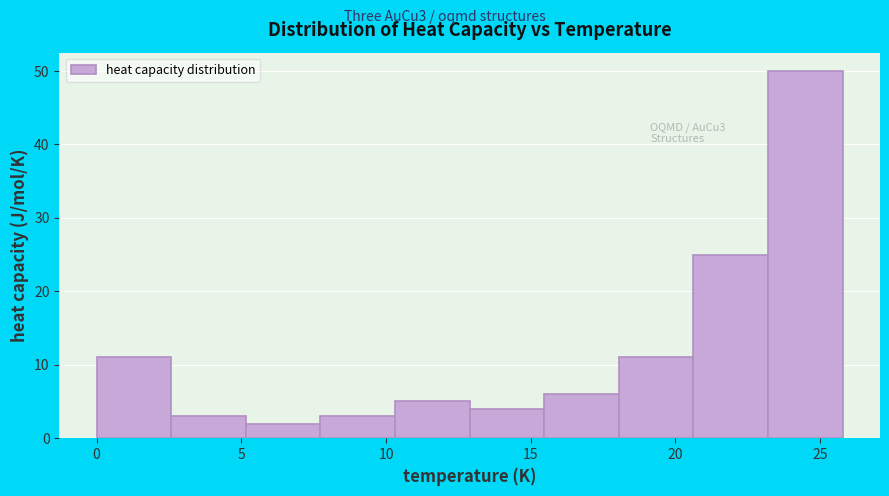

Which range on the x-axis has the tallest bar?

23.0 to 26.0